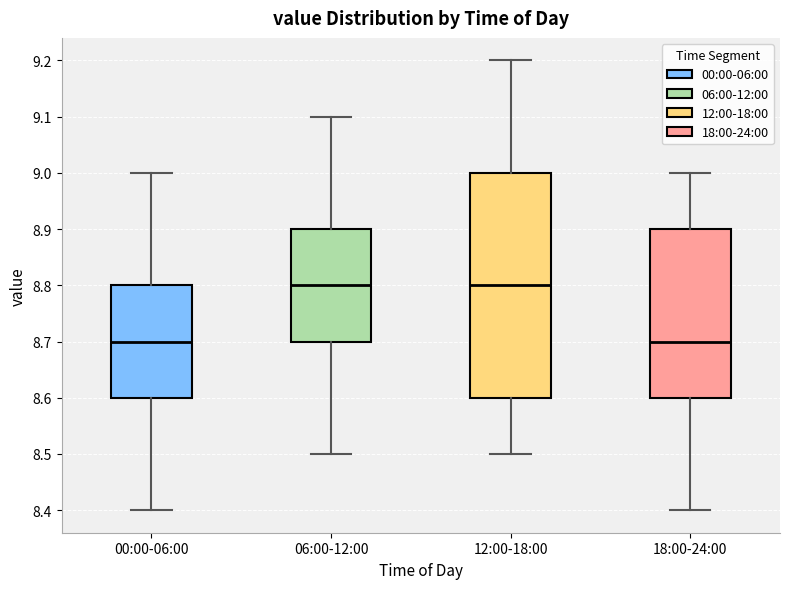

Where does the lower whisker of the box for 18:00-24:00 end on the y-axis? The values are not printed on the chart, so give them approximately, as read against the axis.

8.4